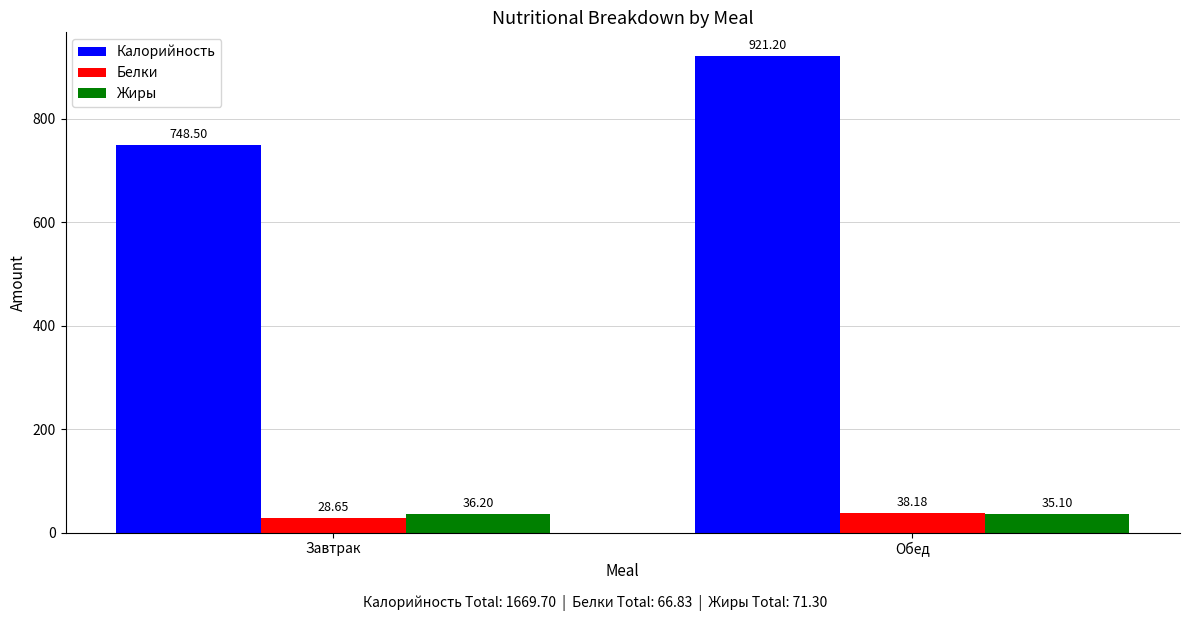

Where does the Жиры series first go above 36?

Завтрак